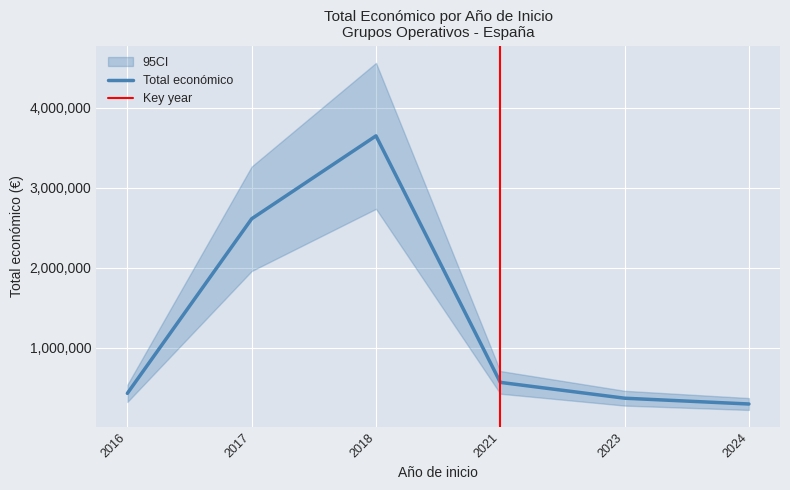

The chart shows a value of 297514 at 2024. True or false?

True